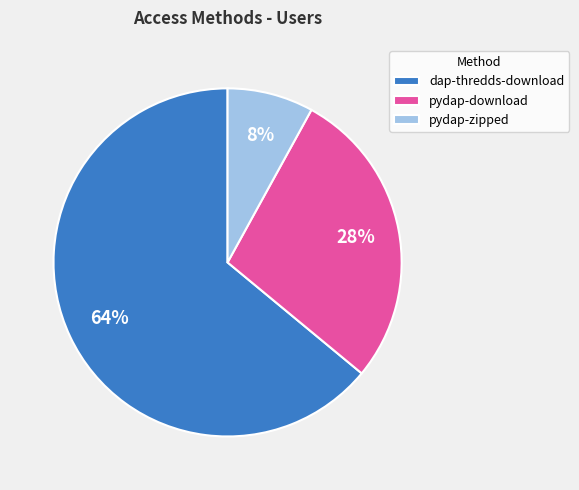

To the nearest percent, what portion does pydap-download represent?

28%